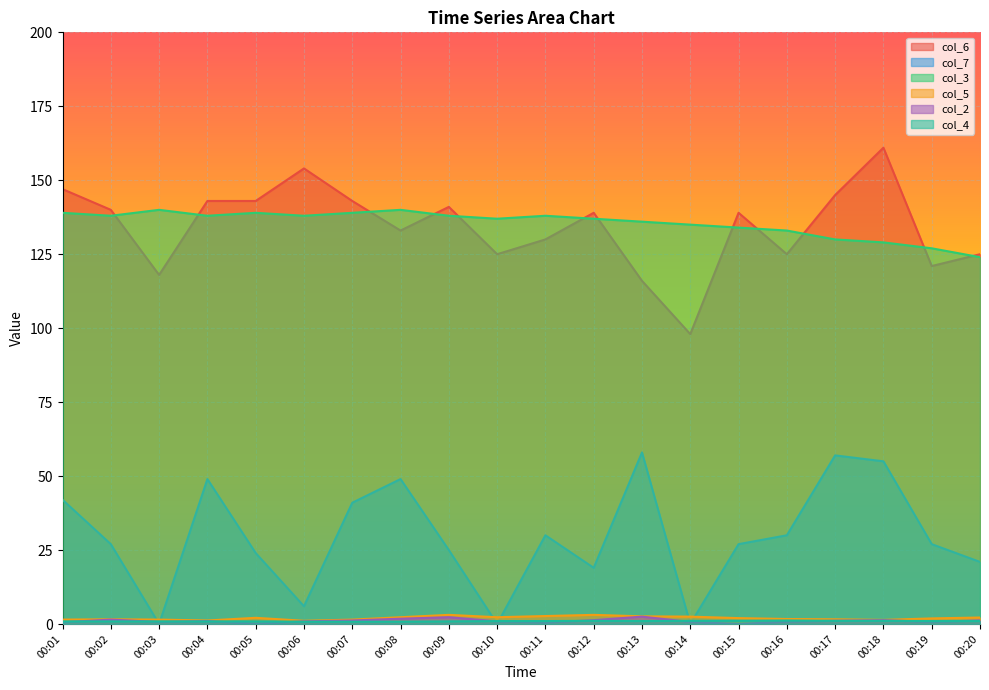

At which category is the sum across all series the highest?

00:18